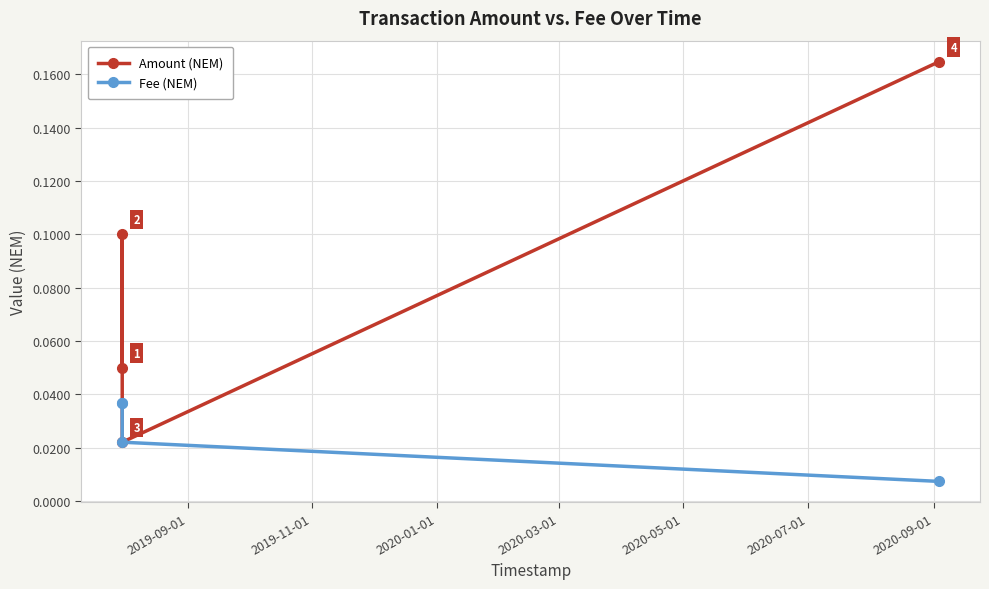

What are all the series names shown in the legend?

Amount (NEM), Fee (NEM)